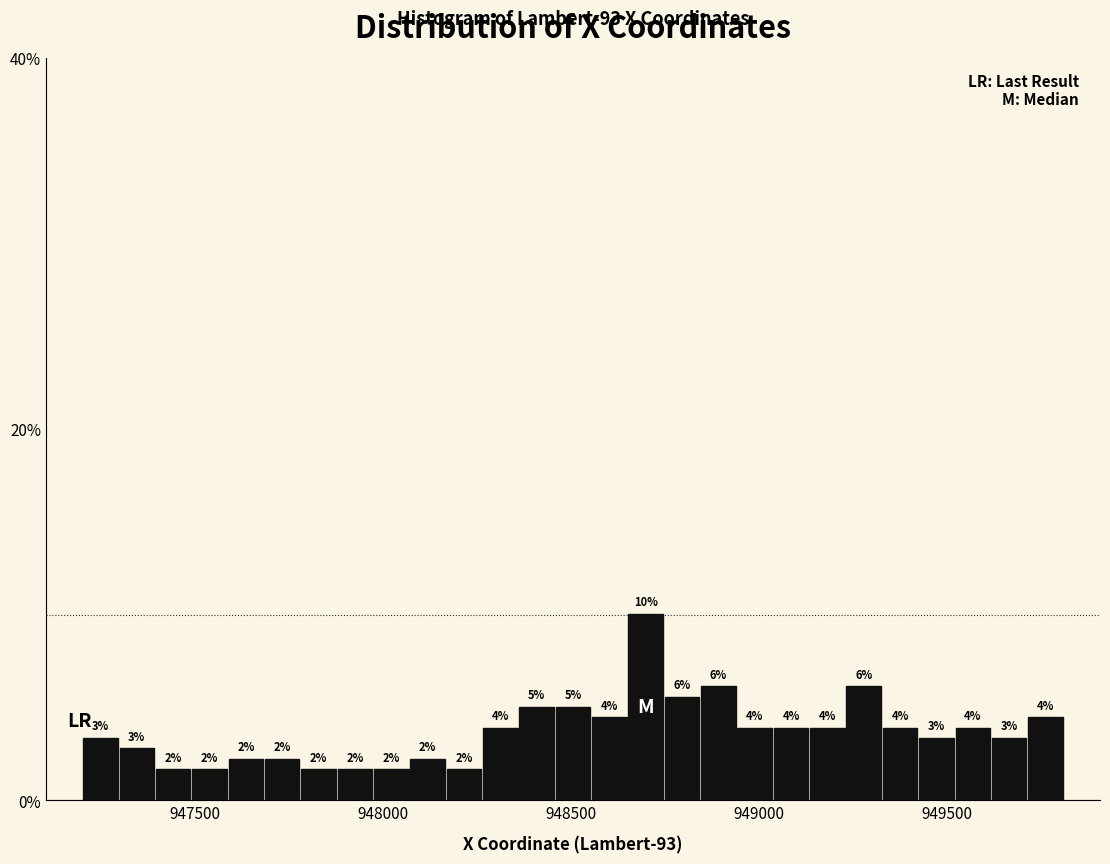

Read against the x-axis, roughly where is the centre of the tallest bar?

948700